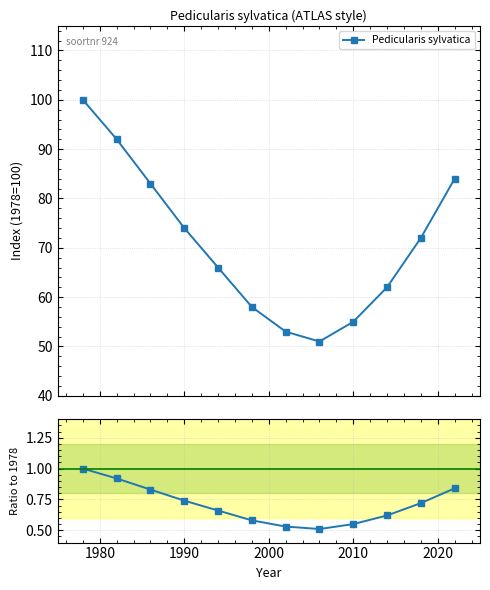

In Pedicularis sylvatica, how many points are lower than both neighbors (excluding endpoints)?

1